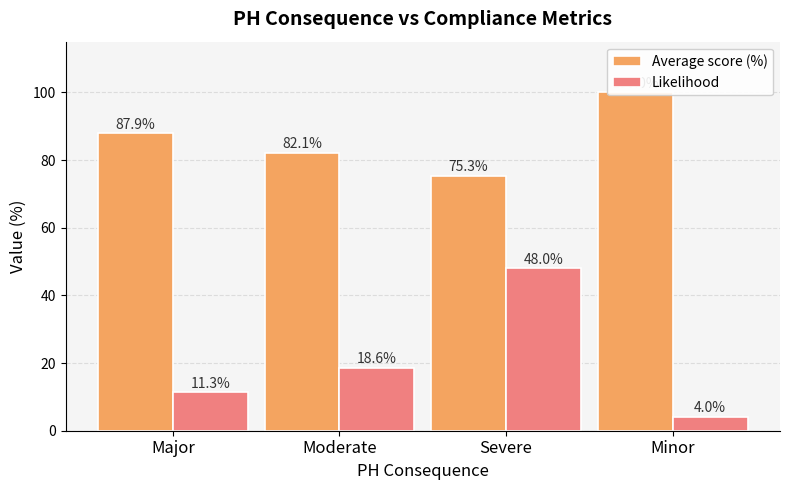

Are the bars horizontal?

No